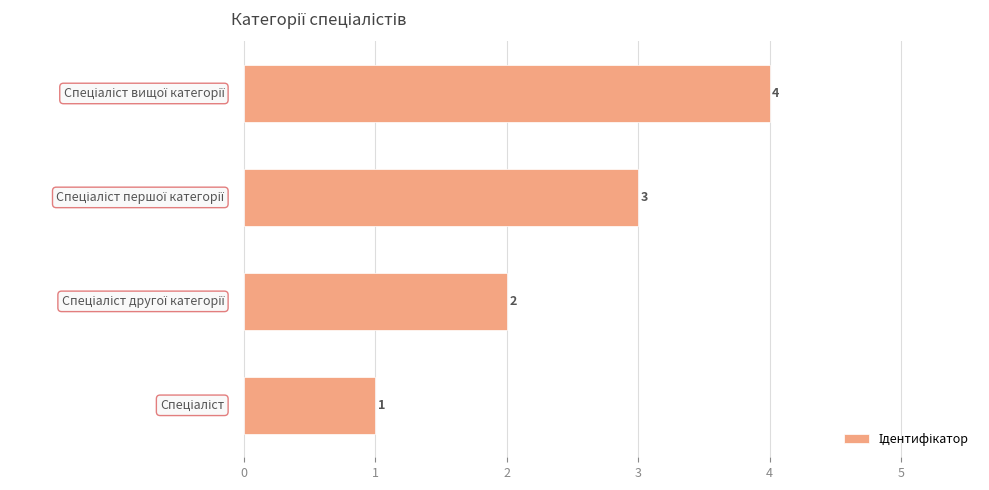

How many data points are less than 3?

2